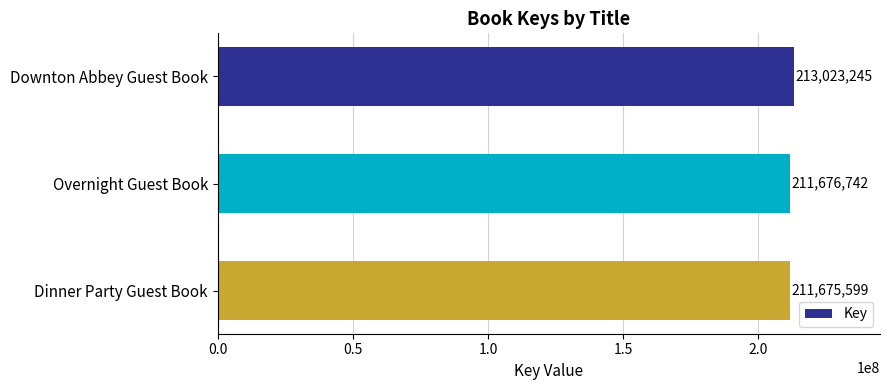

What is the smallest value displayed?

211675599